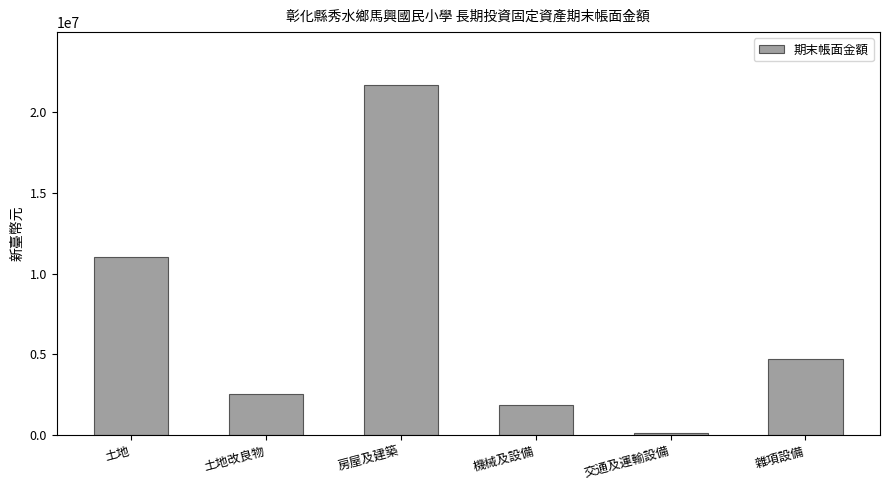

What is the label of the 1st bar from the left?

土地